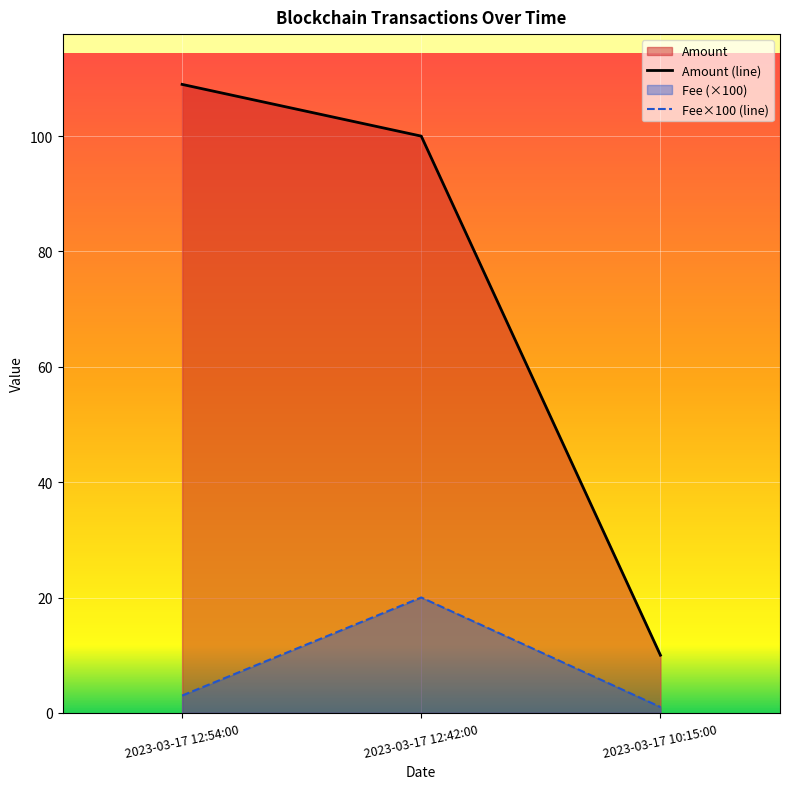

At which label does Fee reach its minimum?

2023-03-17 10:15:00